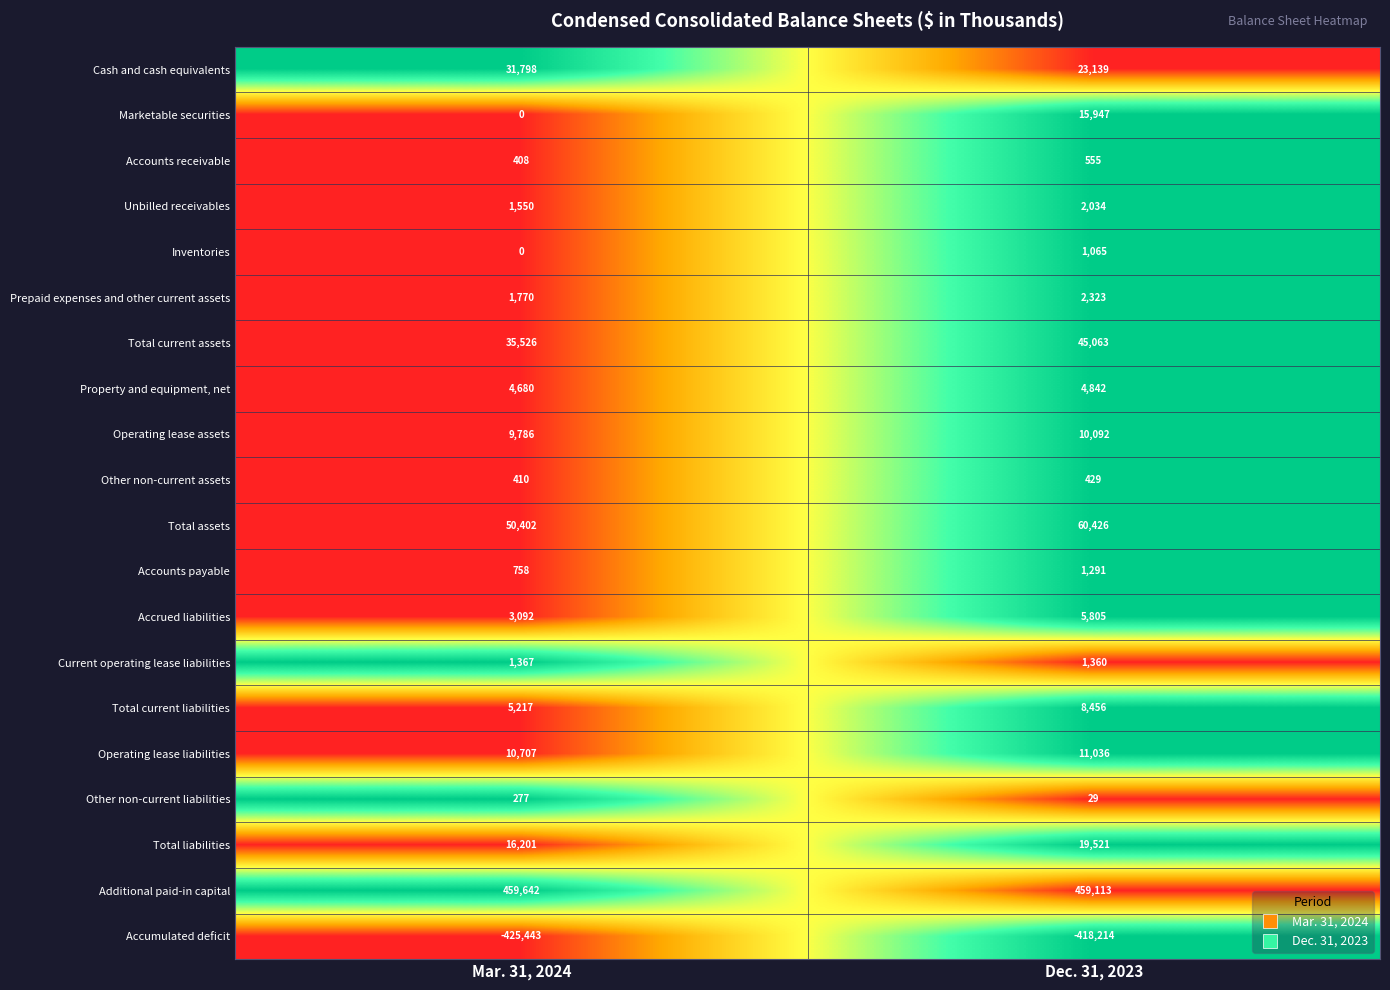

The value of Additional paid-in capital at Mar. 31, 2024 is 459642. True or false?

True